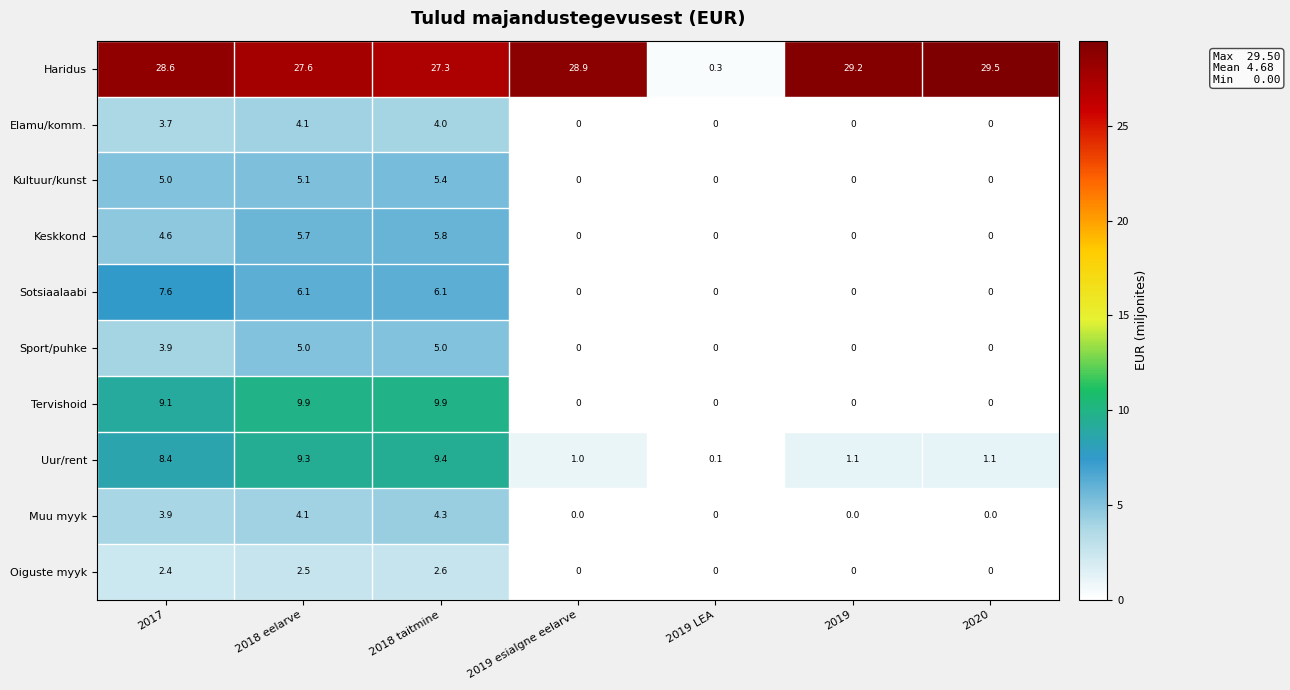

At which category does the chart reach its peak across all series?

2020